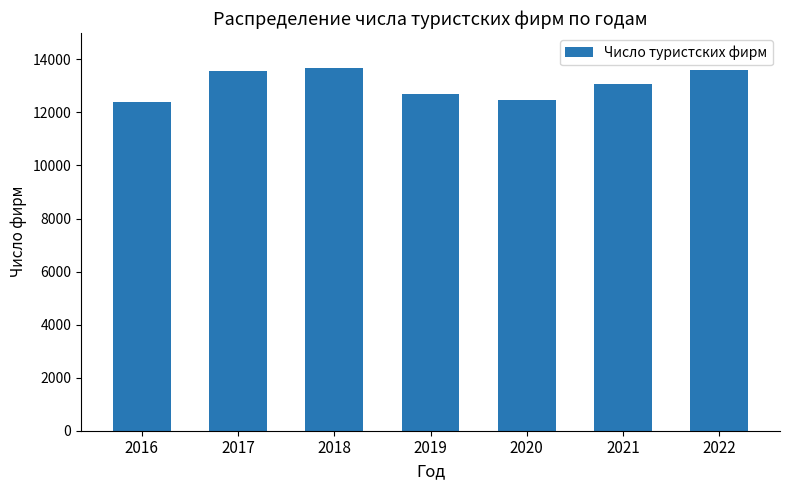

What is the ratio of the value at 2016 to the value at 2021?

0.9